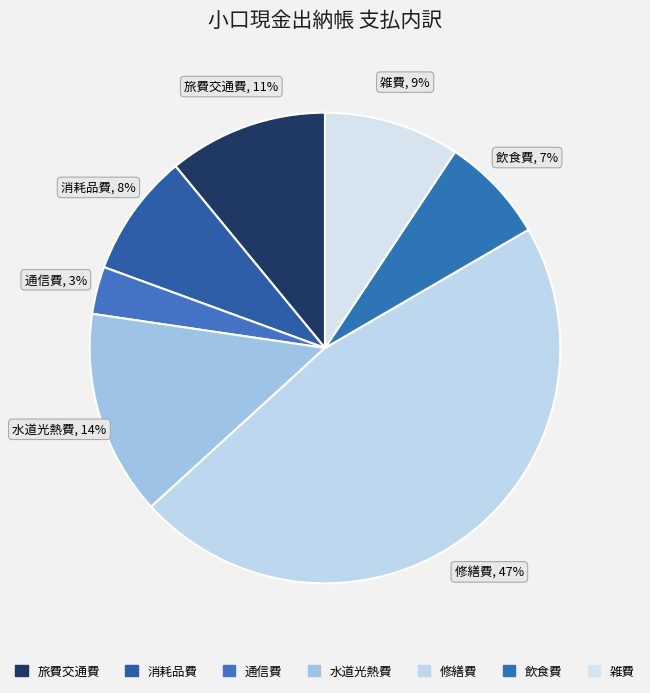

What percentage is the 修繕費 slice, to the nearest percent?

47%